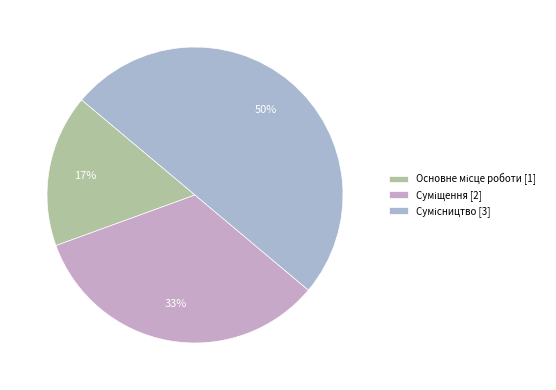

To the nearest percent, what is the difference between the Суміщення and Основне місце роботи slice percentages?

17%